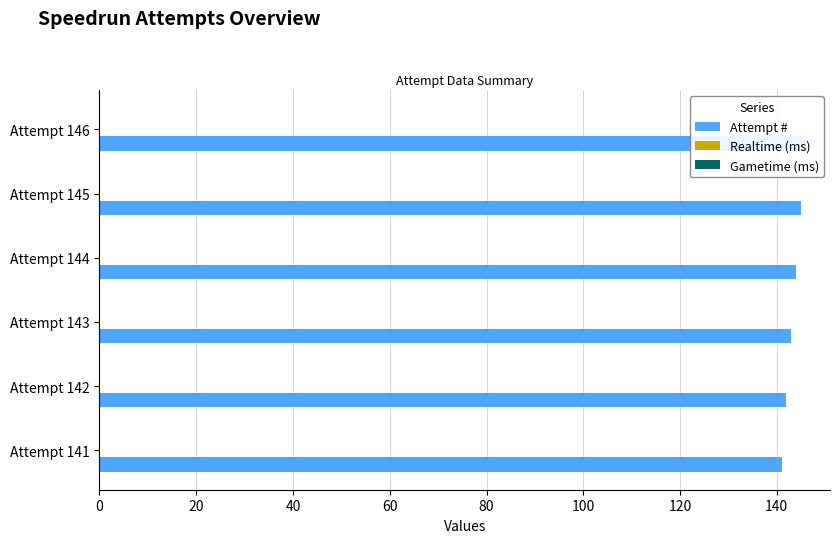

What is the smallest value displayed?

0.2